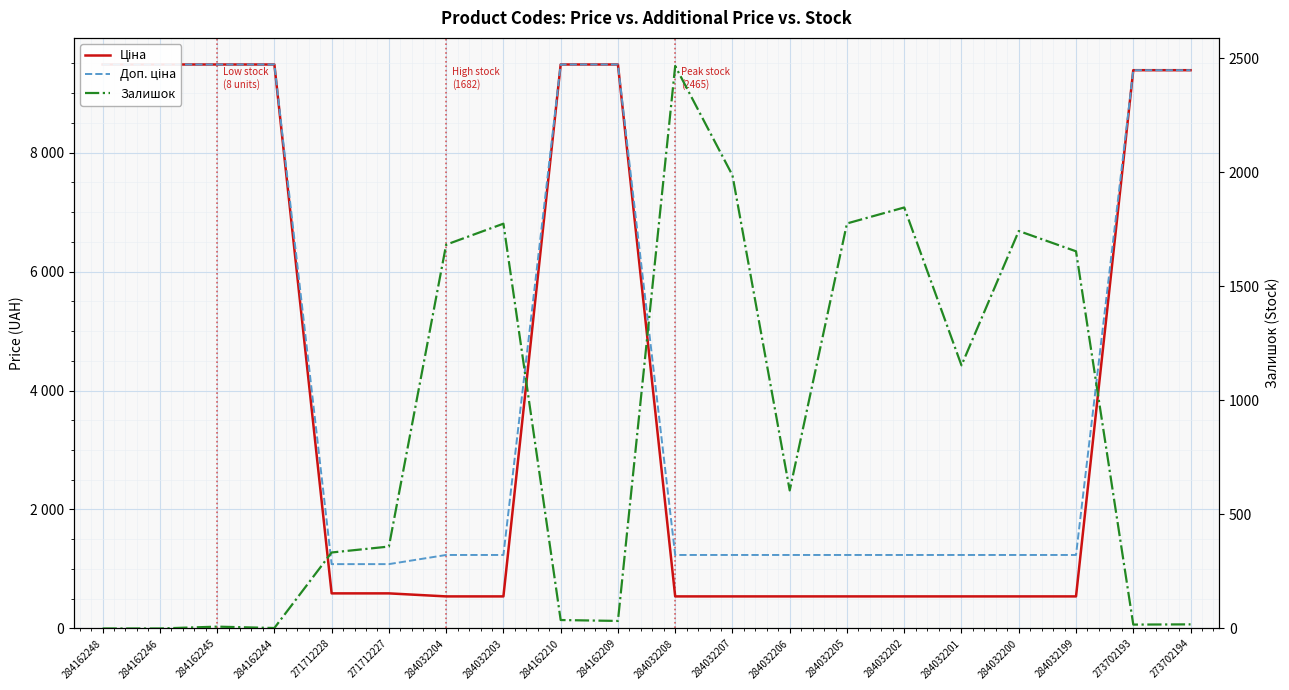

What is the highest value of the Ціна series?

9480.1